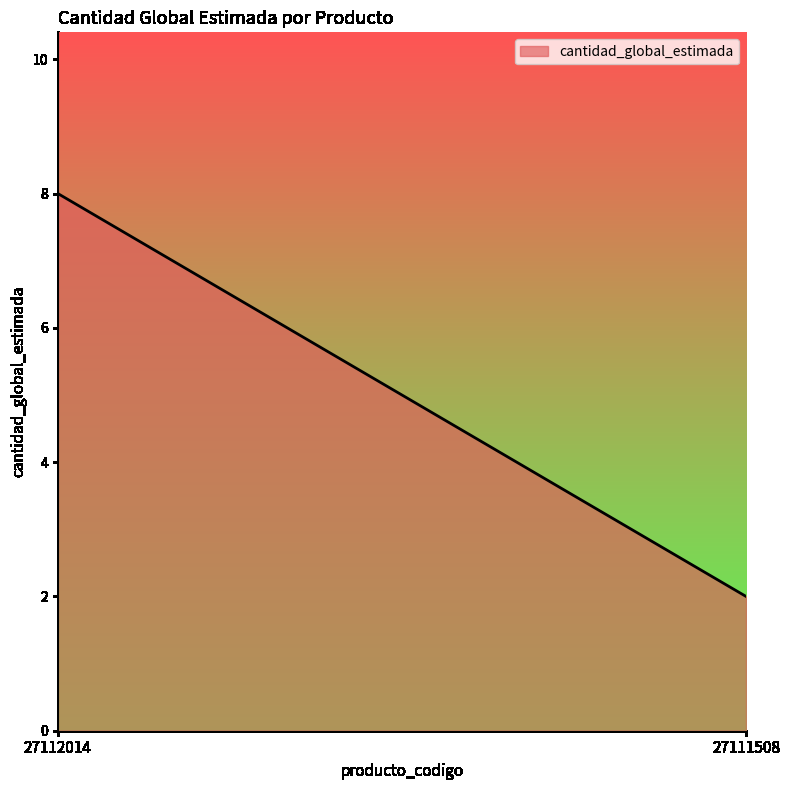

List the labels in order of value, smallest first.

27111508, 27112014